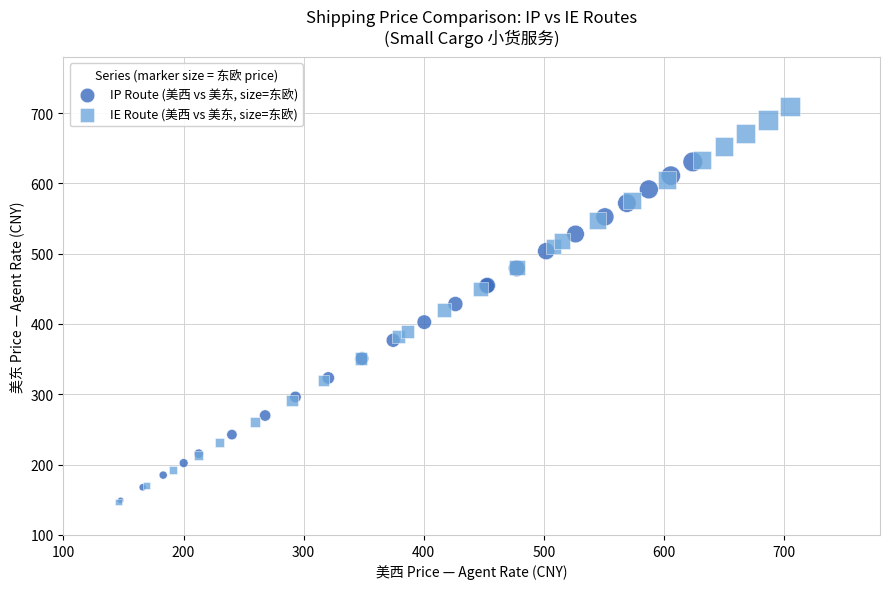

Which series reaches the maximum Y coordinate?

IE Route (美西 vs 美东, size=东欧)